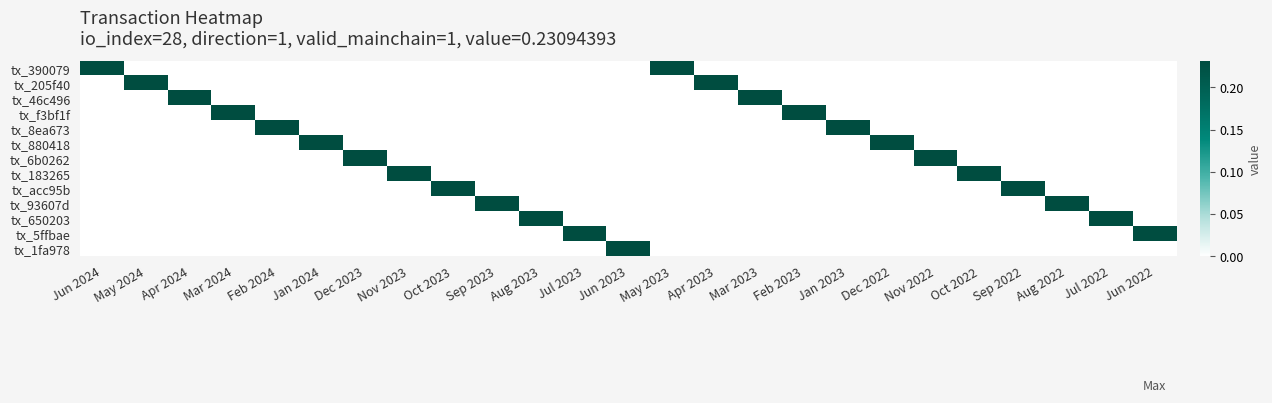

Between Jun 2023 and Oct 2022, which is larger?

Jun 2023